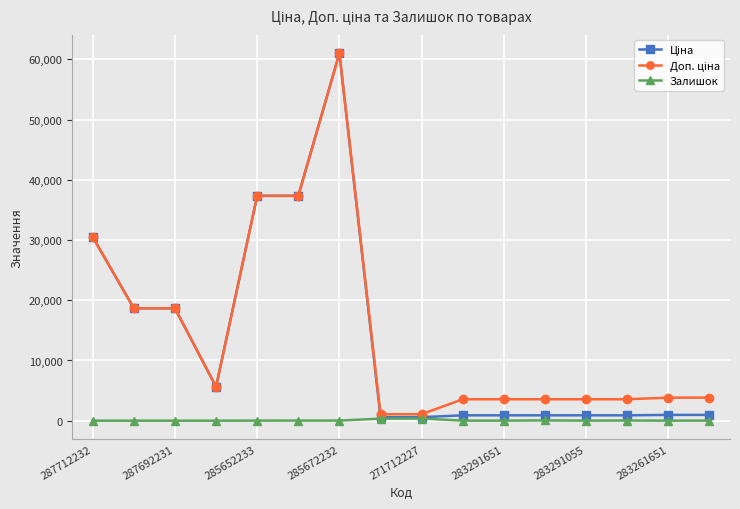

True or false: Залишок has more than 2 points higher than both neighbors.

True